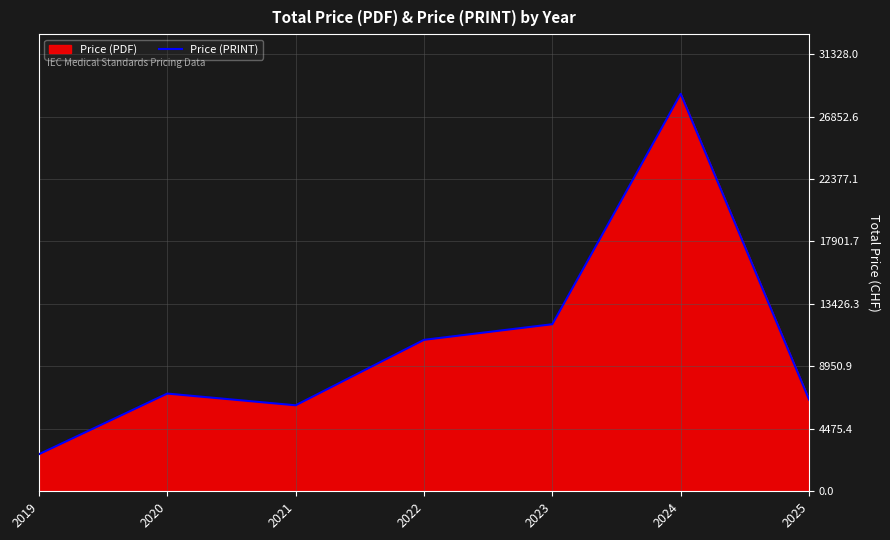

True or false: the data has more than 0 interior local peaks.

True